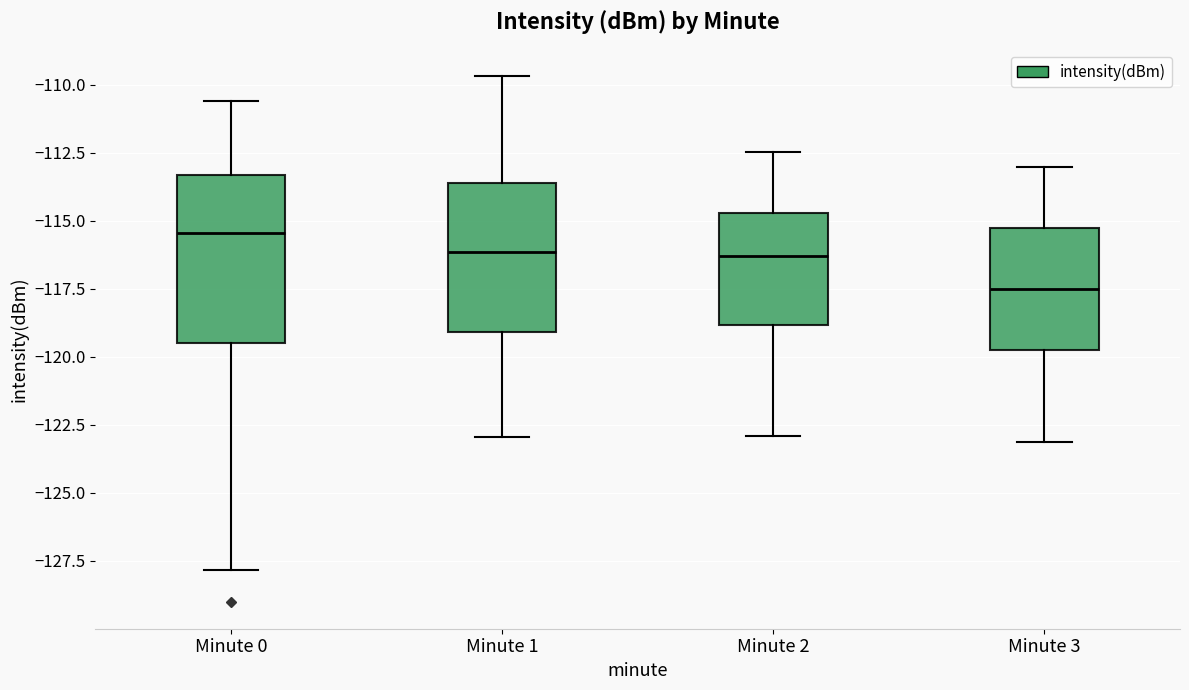

Reading left to right, read every box against the y-axis: the position of its median line, the range the box covers, and the ends of its whiskers. The values are not printed on the chart, so give them approximately, as read against the axis.

Minute 0: median -115.5, box -119.5 to -113.5, whiskers -128.0 to -110.5
Minute 1: median -116.0, box -119.0 to -113.5, whiskers -123.0 to -109.5
Minute 2: median -116.5, box -119.0 to -114.5, whiskers -123.0 to -112.5
Minute 3: median -117.5, box -120.0 to -115.5, whiskers -123.0 to -113.0